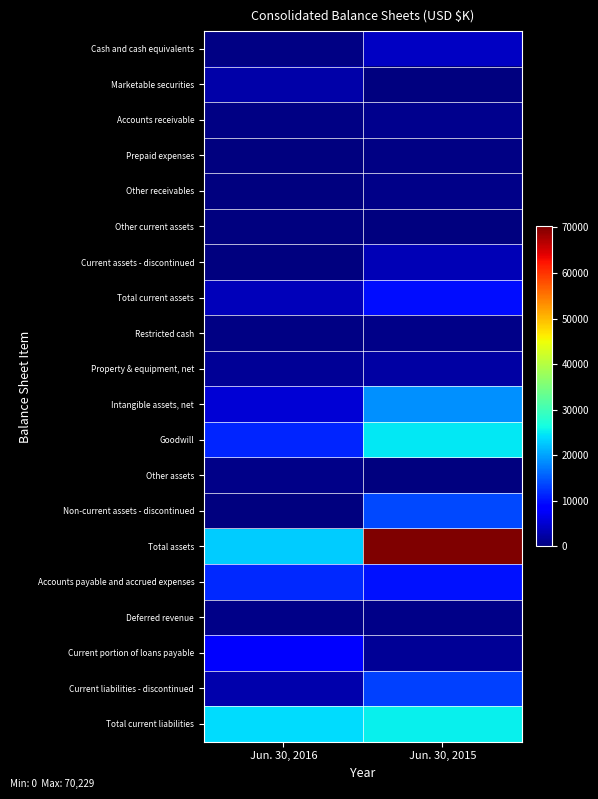

What is the greatest value displayed?

70229